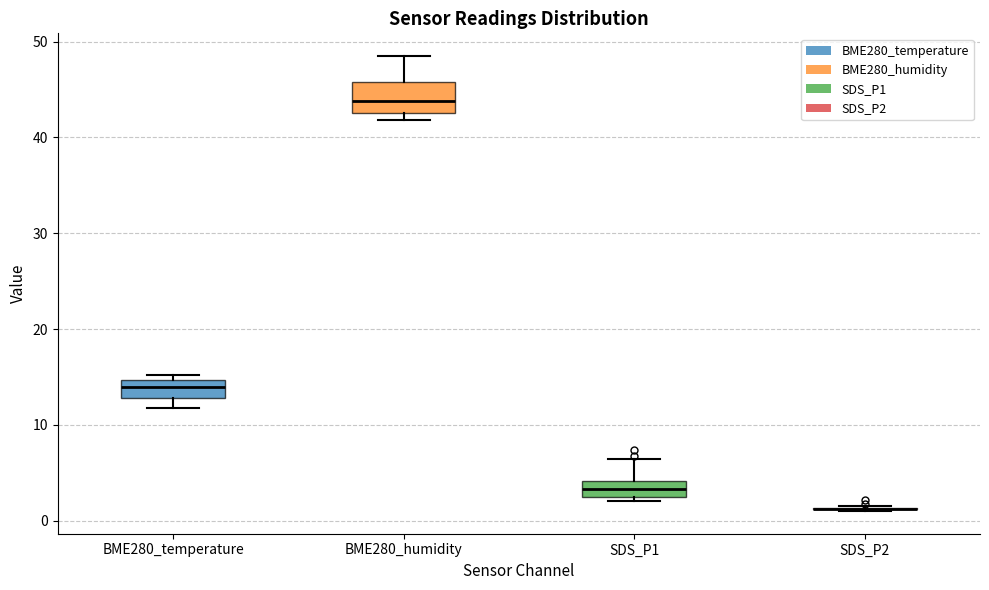

Reading left to right, transcribe this box plot: for each box, give where its median line is, the range the box spans, and where its two whiskers end, as read against the y-axis. The values are not printed on the chart, so give them approximately, as read against the axis.

BME280_temperature: median 14, box 13 to 15, whiskers 12 to 15 (just above the box's upper edge)
BME280_humidity: median 44, box 43 to 46, whiskers 42 to 48
SDS_P1: median 3, box 2 to 4, whiskers 2 (just below the box's lower edge) to 6
SDS_P2: box collapsed to a line at 1, whiskers 1 to 2